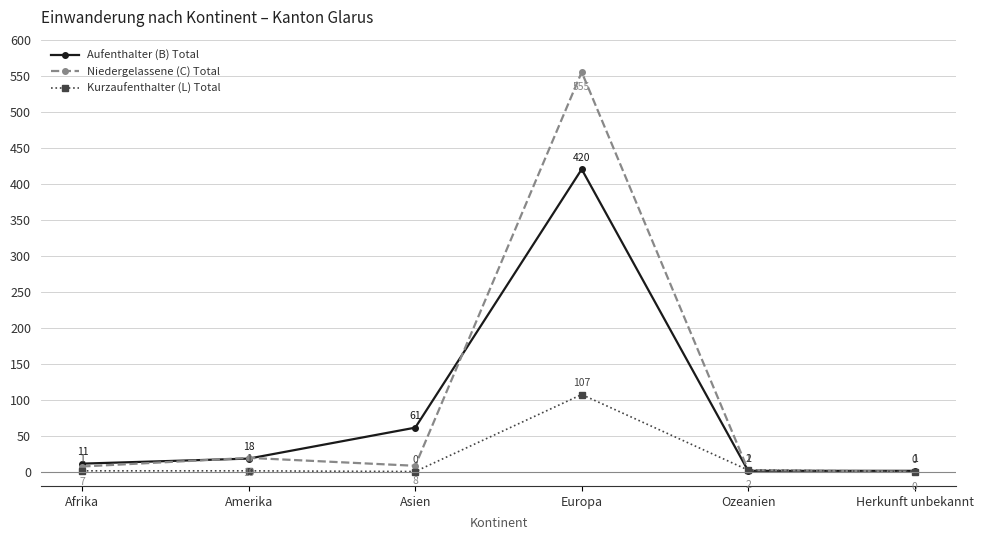

Rank the series at Afrika from lowest to highest value.

Kurzaufenthalter (L) Total, Niedergelassene (C) Total, Aufenthalter (B) Total